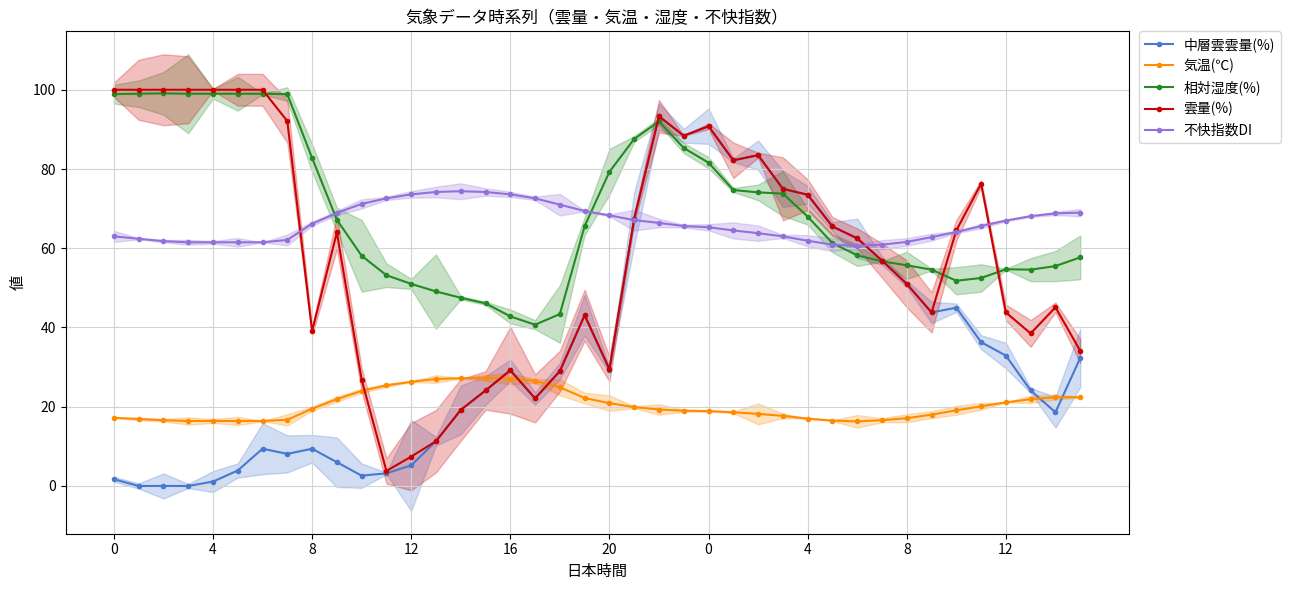

Which series ends up on top after the final intersection of 相対湿度(%) and 中層雲雲量(%)?

相対湿度(%)